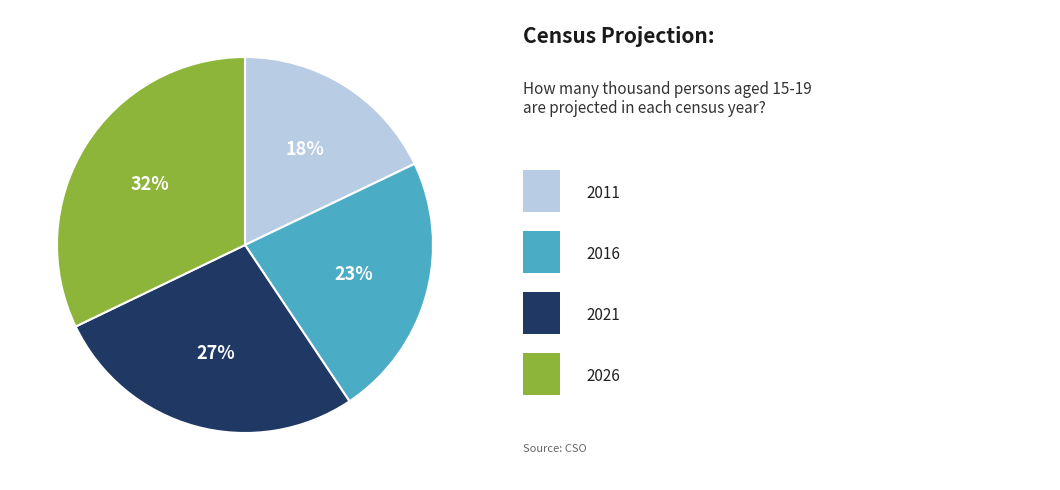

To the nearest percent, what is the difference between the largest and smallest slice percentages?

14%